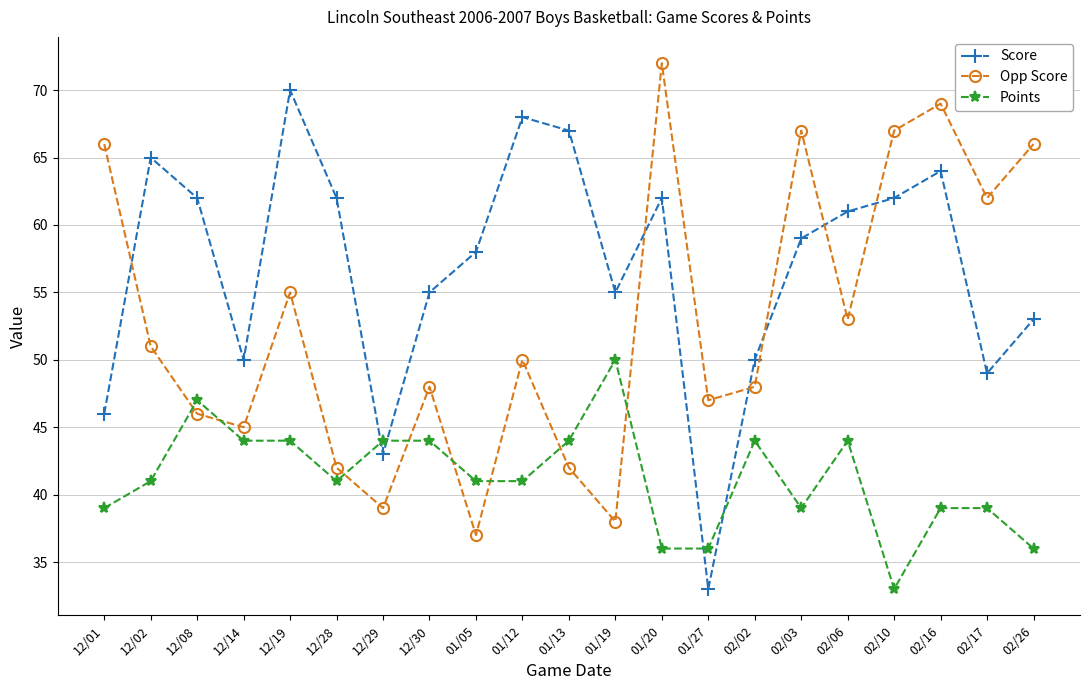

What is the spread (max minus min) of values at 02/16?

30